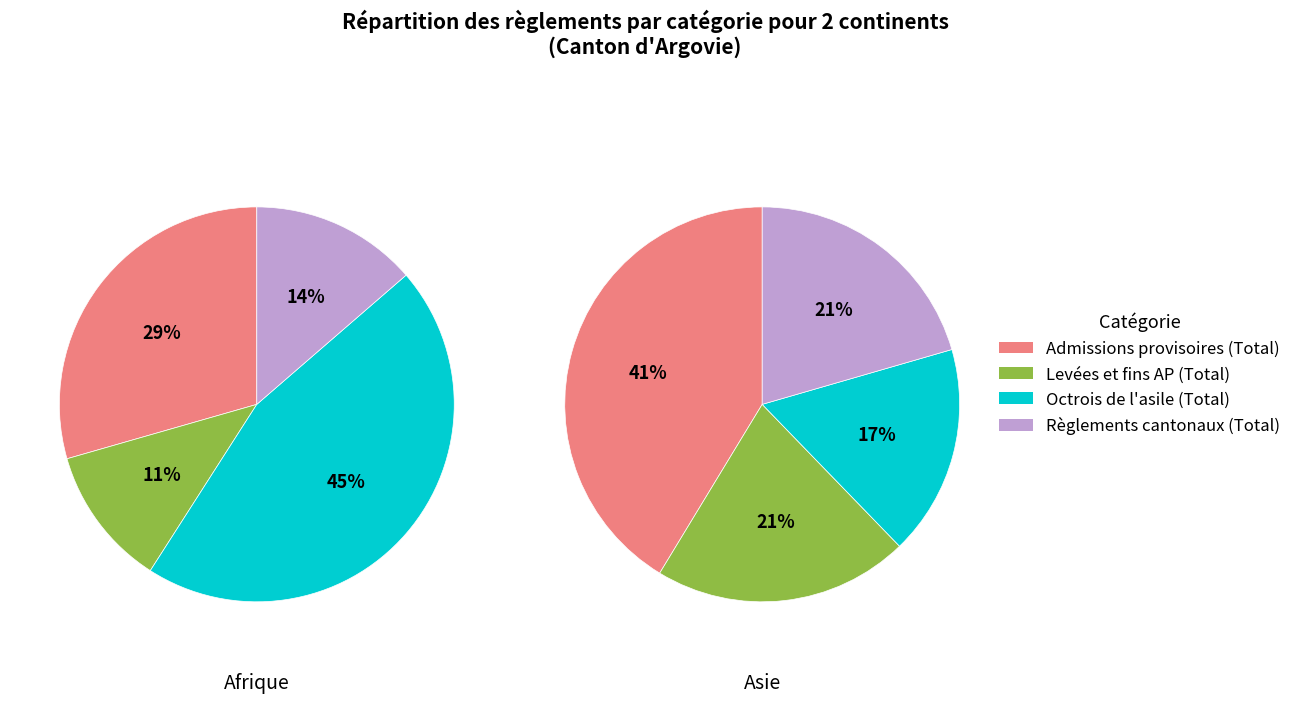

Does Levées et fins AP (Total) represent more than half of the total?

No